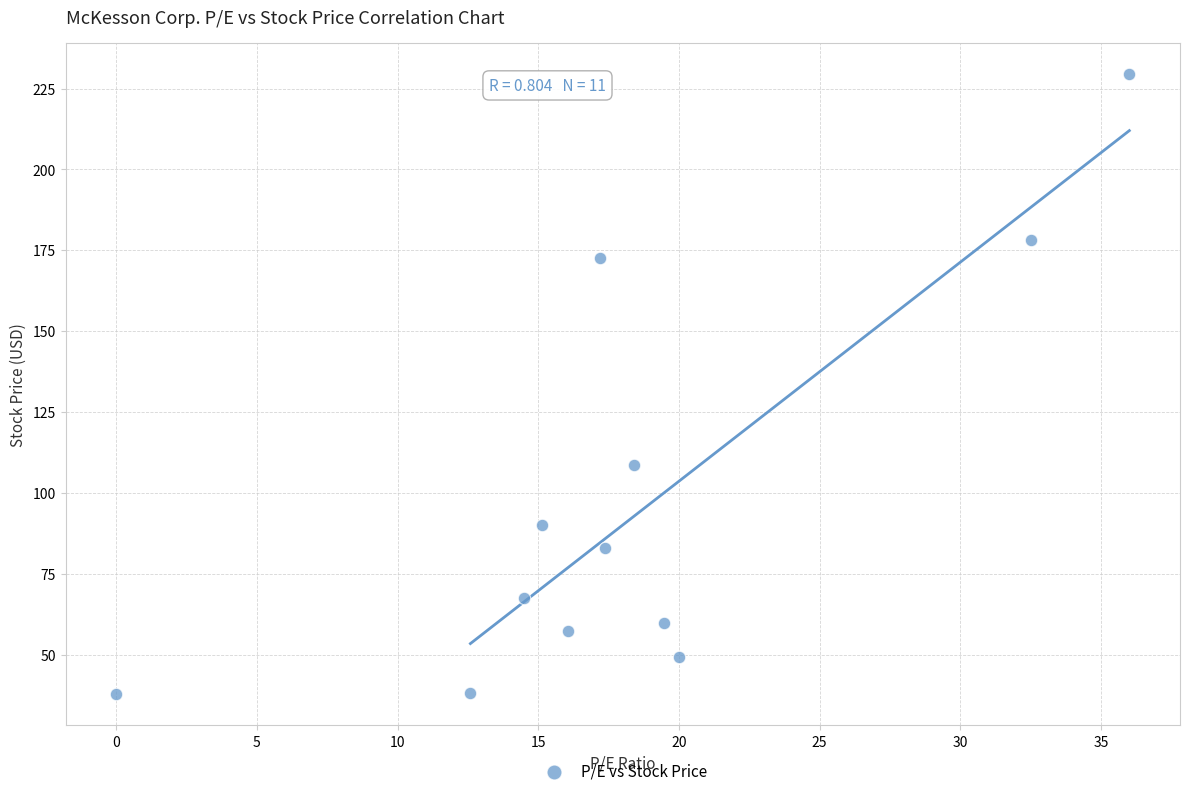

What Y value in the scatter plot is closest to 133?

108.6